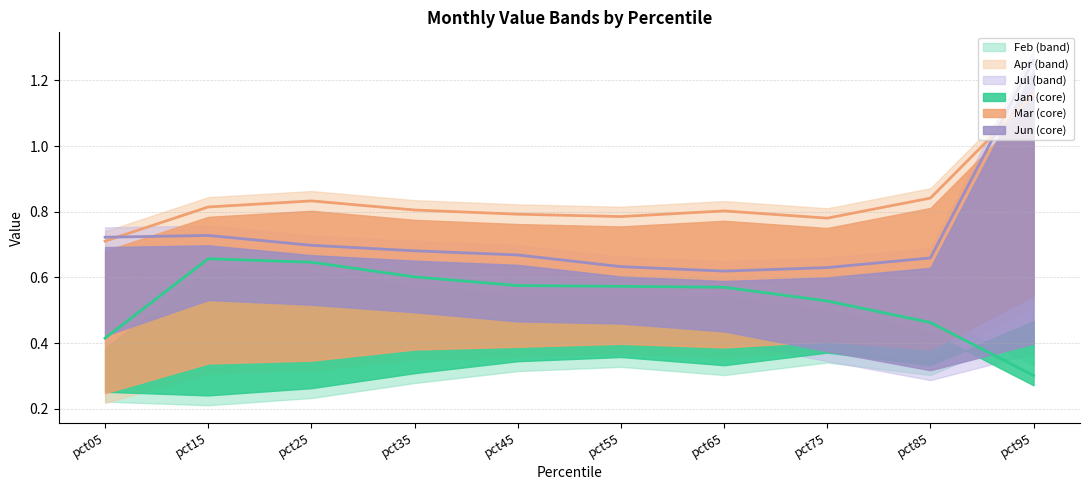

Is the value of Jan at pct65 greater than the value of Mar at pct85?

No